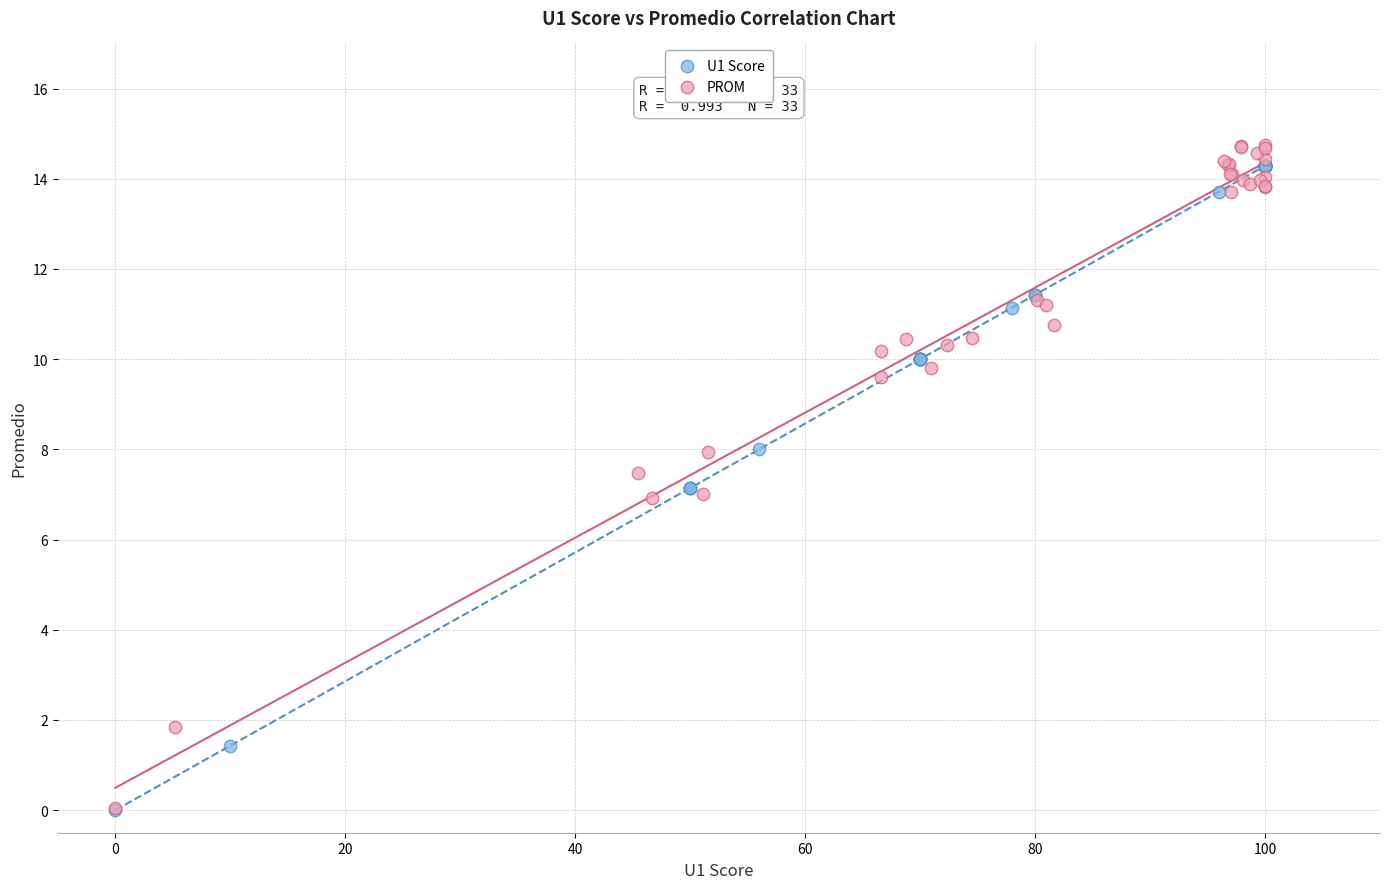

Which series has the largest Y range (max minus min)?

PROM